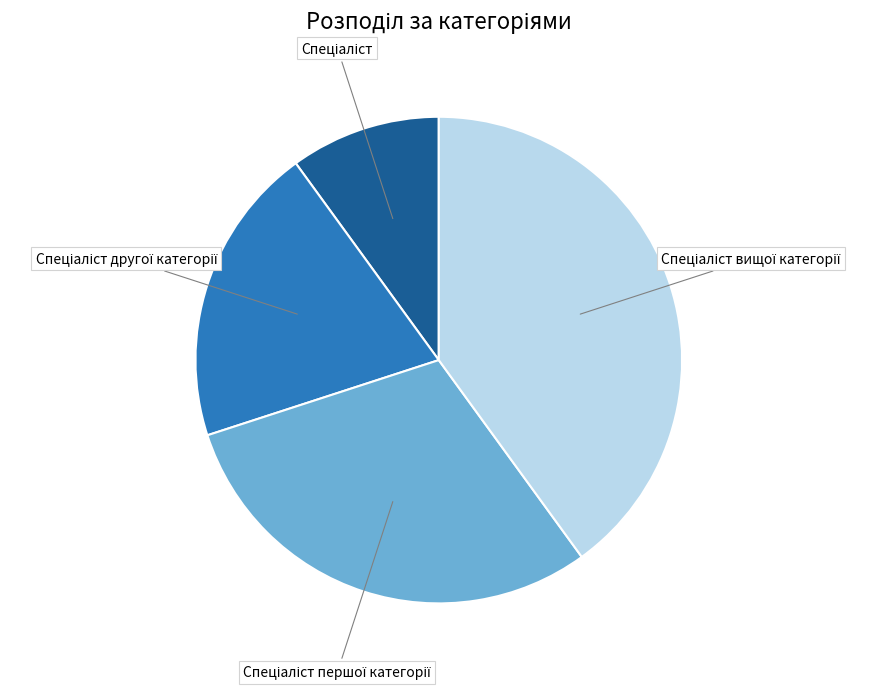

Count the number of slices in the pie.

4